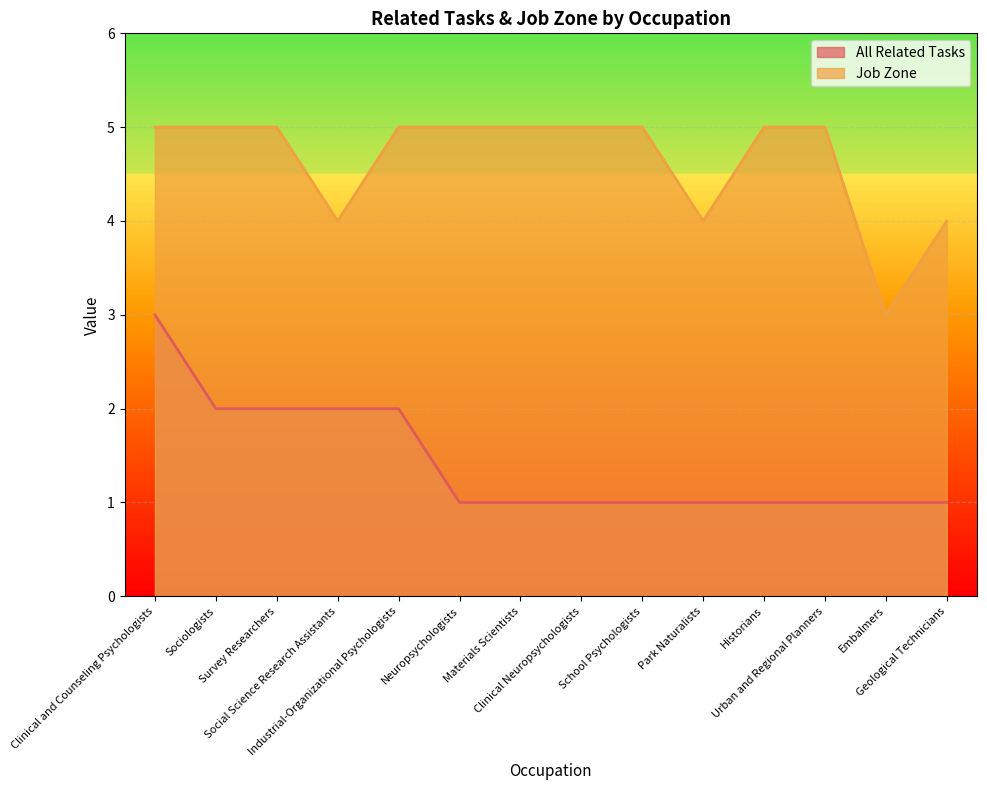

True or false: Job Zone and All Related Tasks intersect in this chart.

False